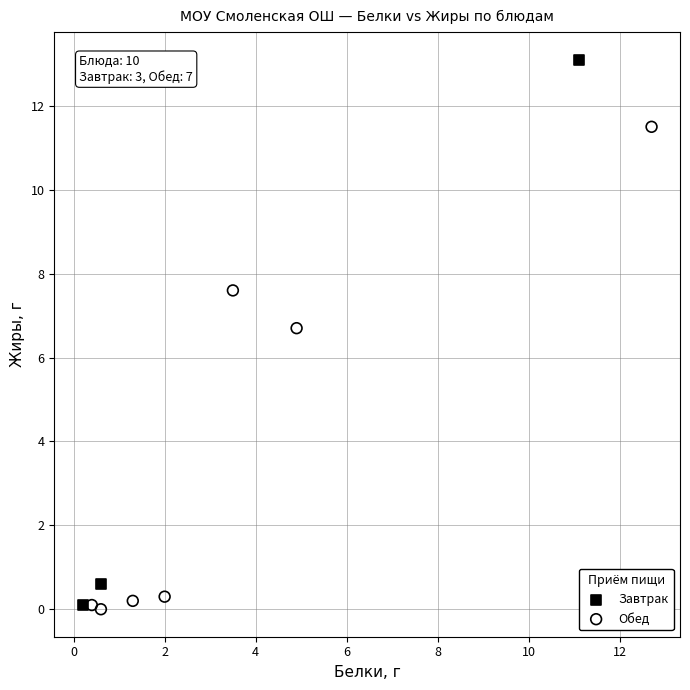

Which series has the largest Y range (max minus min)?

Завтрак